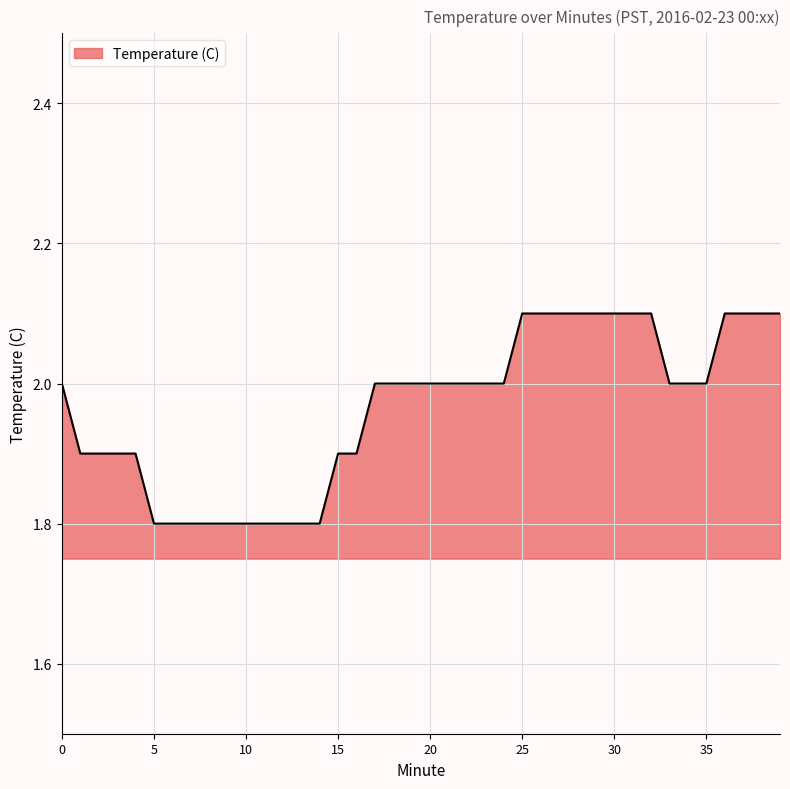

What is the maximum value shown in the chart?

2.1